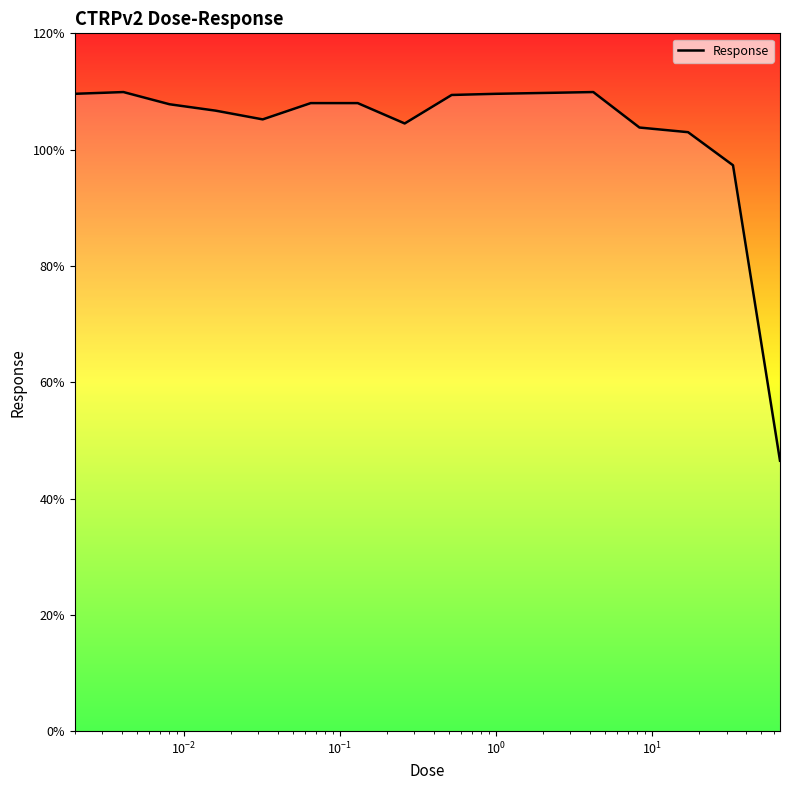

What is the minimum value shown in the chart?

46.5